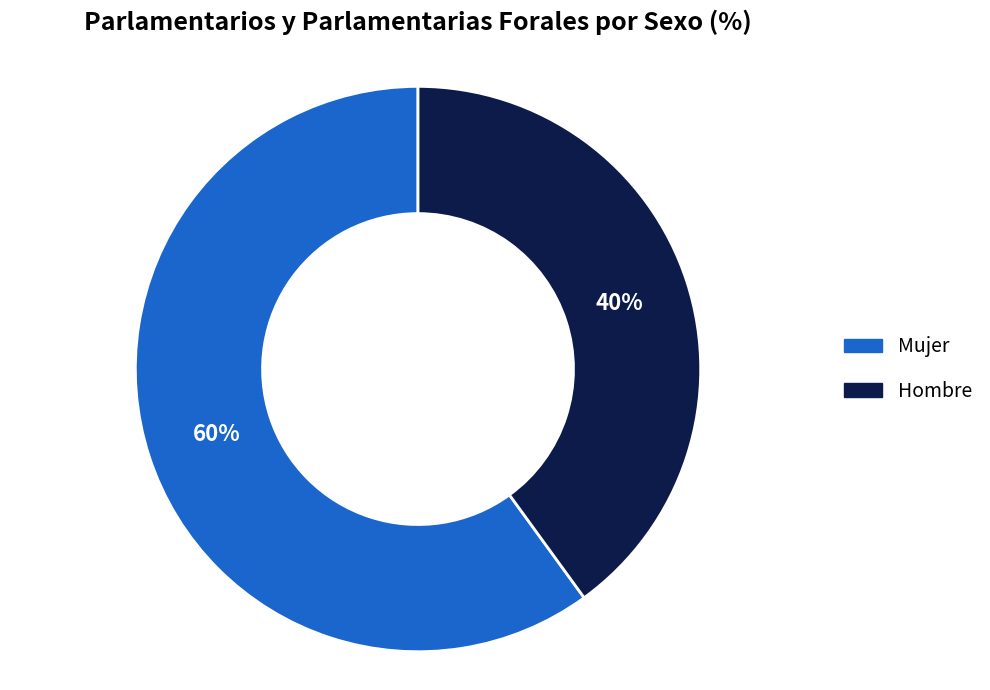

Which slice is the largest?

Mujer